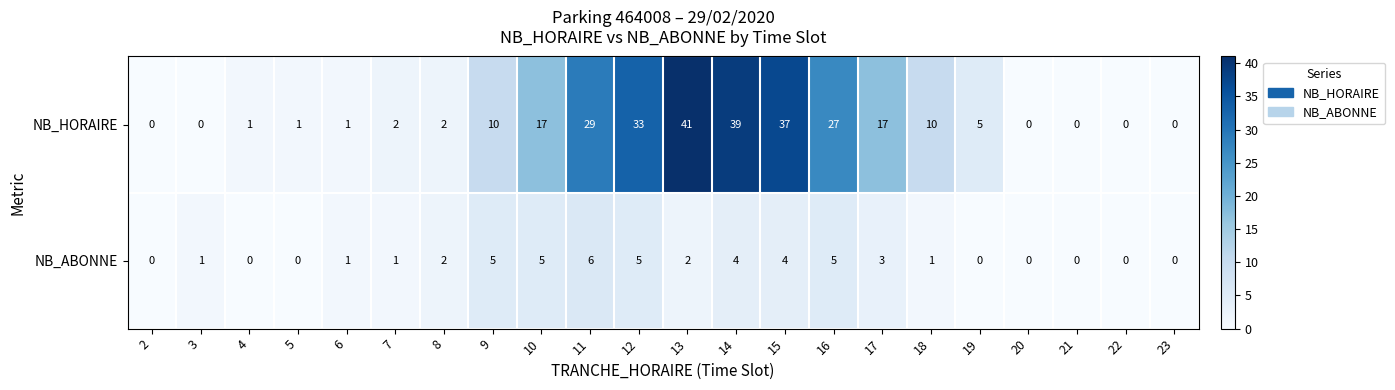

Which series has the largest total across all categories?

NB_HORAIRE